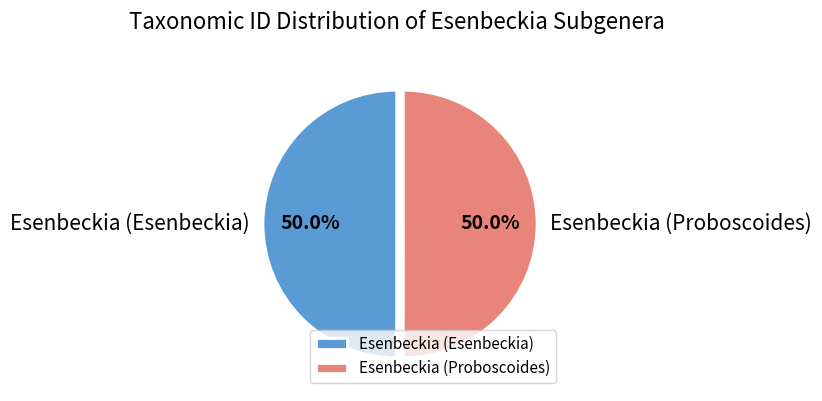

To the nearest percent, what is the combined percentage of Esenbeckia (Proboscoides) and Esenbeckia (Esenbeckia)?

100%